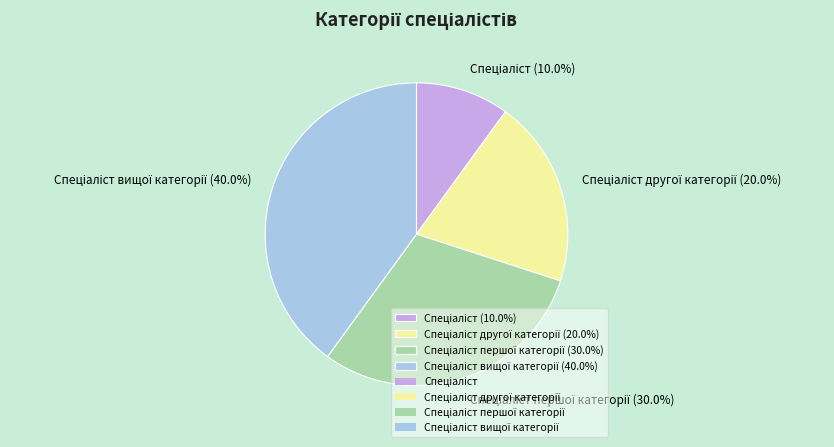

Does any single category account for the majority?

No